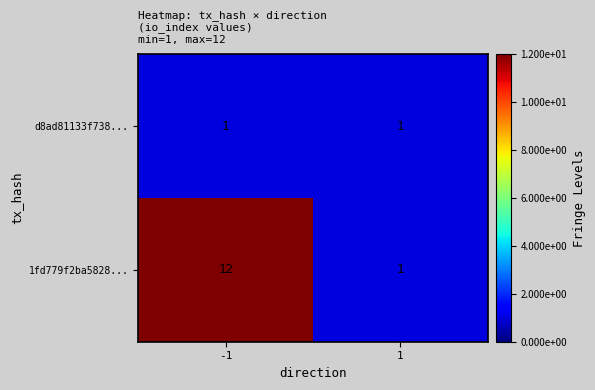

Which series has the widest spread of values?

1fd779f2ba5828...